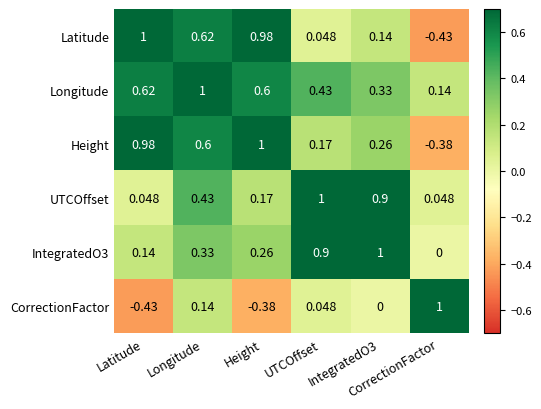

How many distinct data groups are displayed?

6